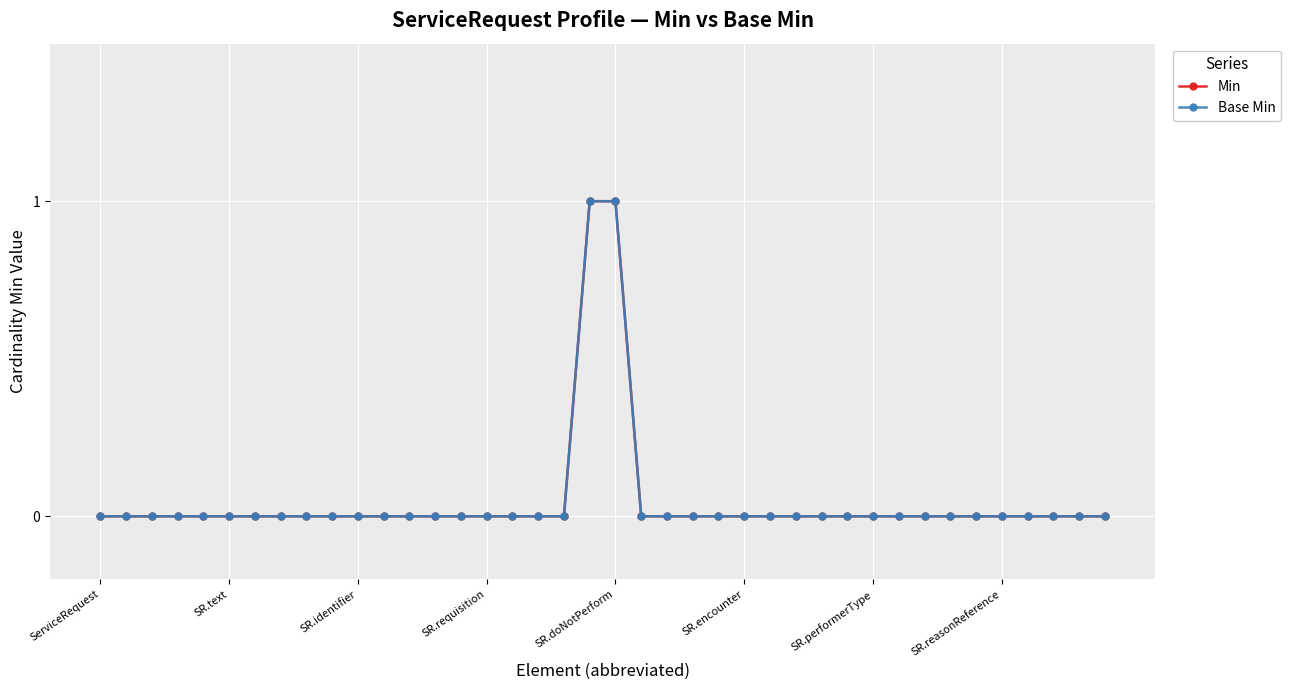

What is the label of the 35th point from the left?

34